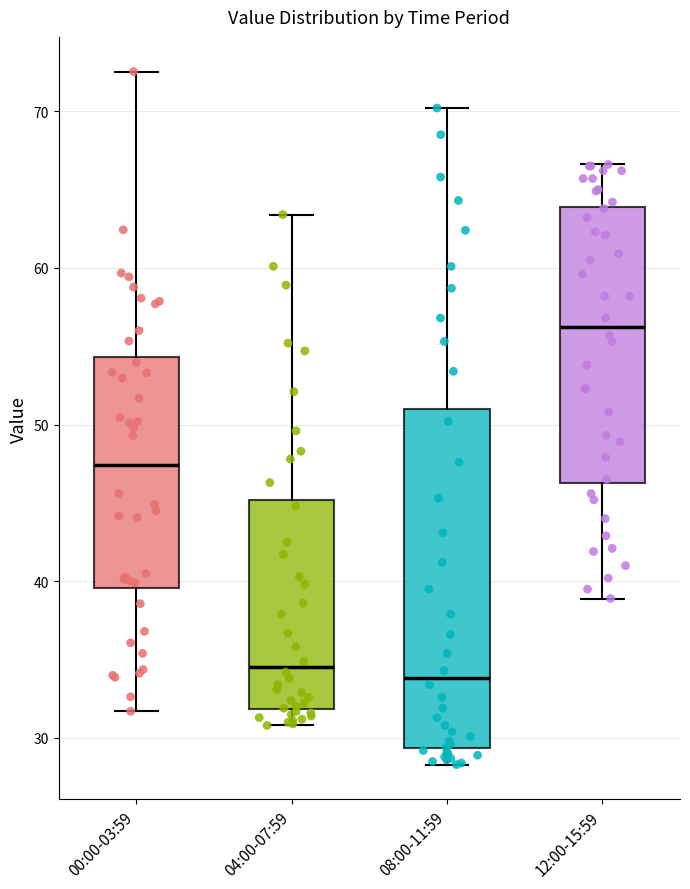

Reading left to right, read every box against the y-axis: the position of its median line, the range the box covers, and the ends of its whiskers. The values are not printed on the chart, so give them approximately, as read against the axis.

00:00-03:59: median 47, box 40 to 54, whiskers 32 to 73
04:00-07:59: median 35, box 32 to 45, whiskers 31 to 63
08:00-11:59: median 34, box 29 to 51, whiskers 28 to 70
12:00-15:59: median 56, box 46 to 64, whiskers 39 to 67